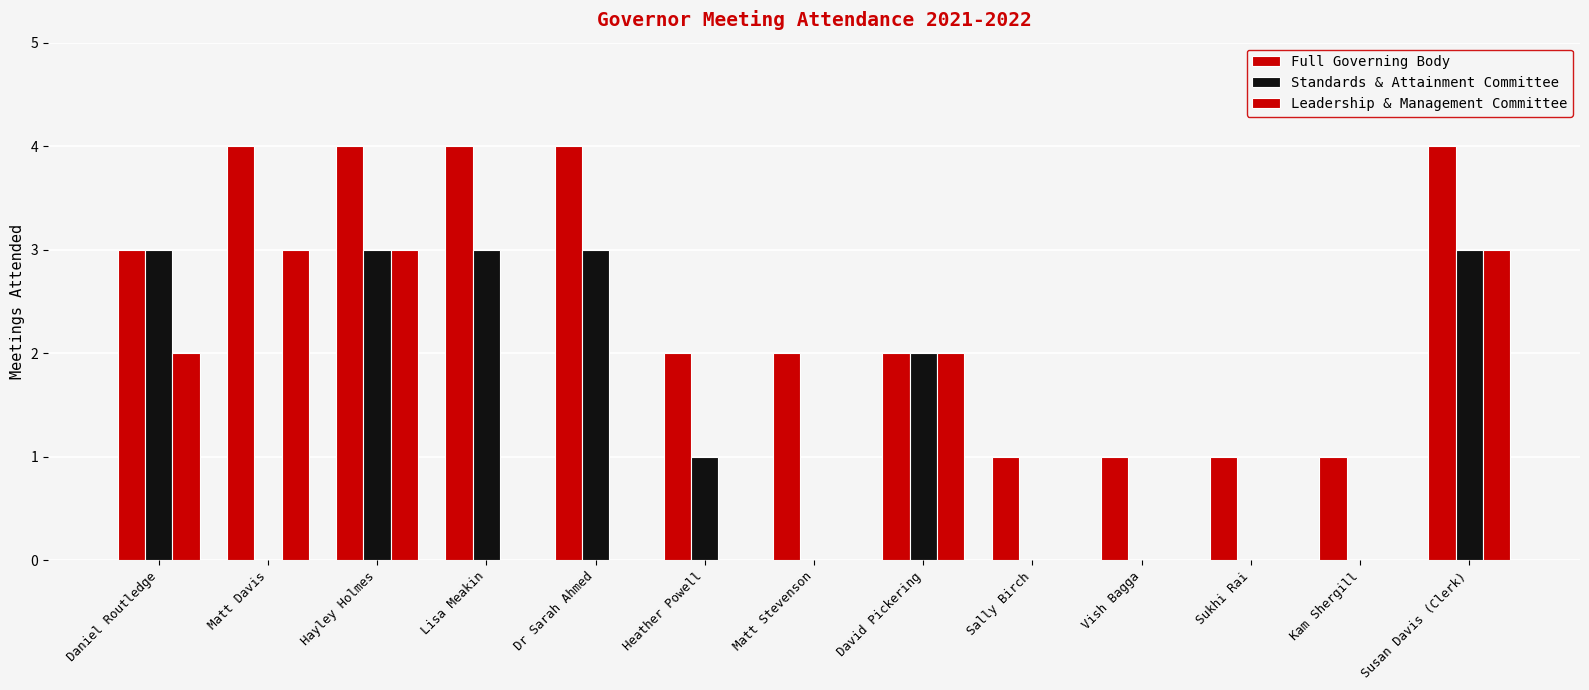

What is the label of the 3rd bar from the right?

Sukhi Rai